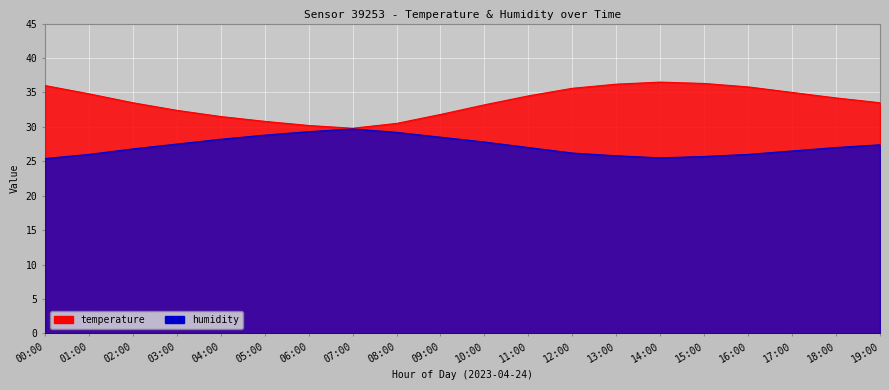

What is the label of the 20th point from the left?

19:00